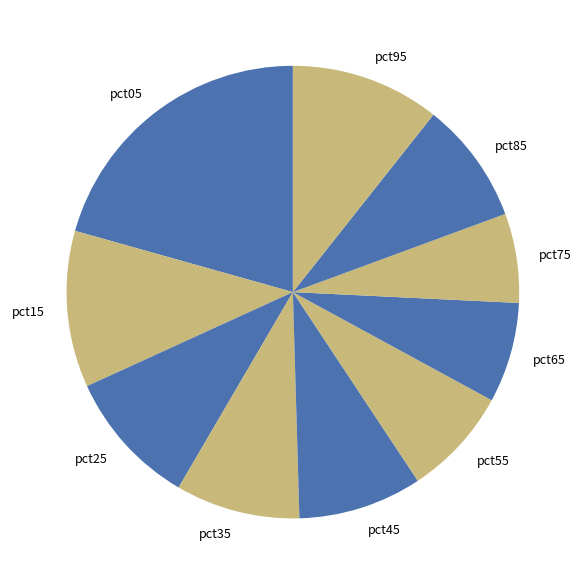

How many segments does this pie chart have?

10